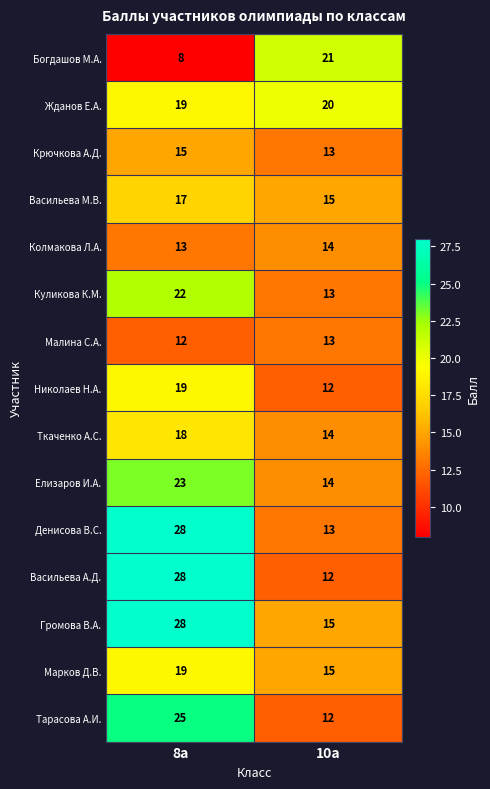

Is the value of Елизаров И.А. at 10а greater than the value of Васильева М.В. at 8а?

No